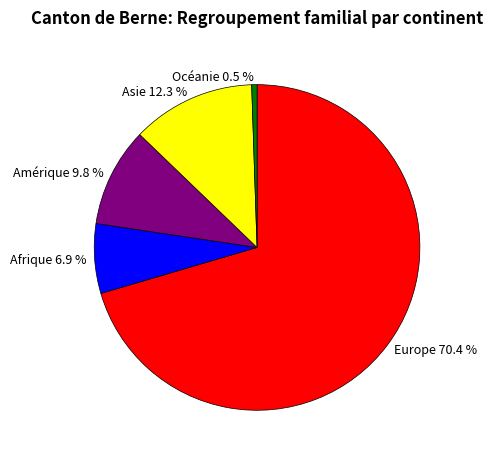

Approximately how many times larger is the value at Amérique compared to Europe?

0.1